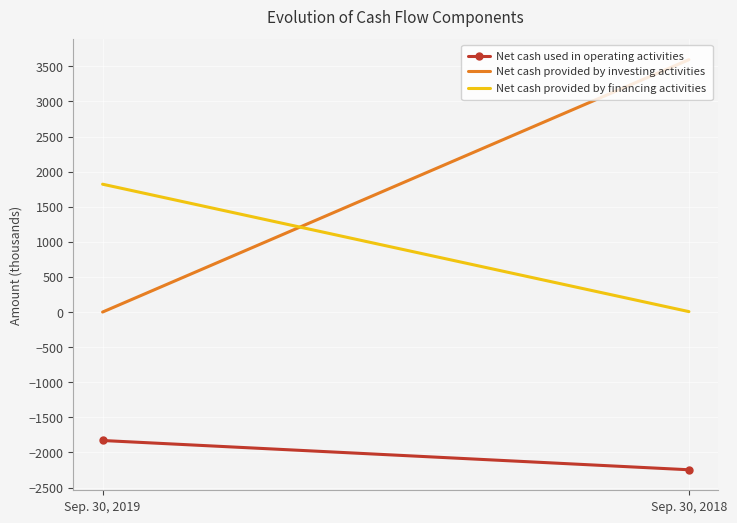

What is the difference between the maximum and minimum values in the Net cash used in operating activities series?

417